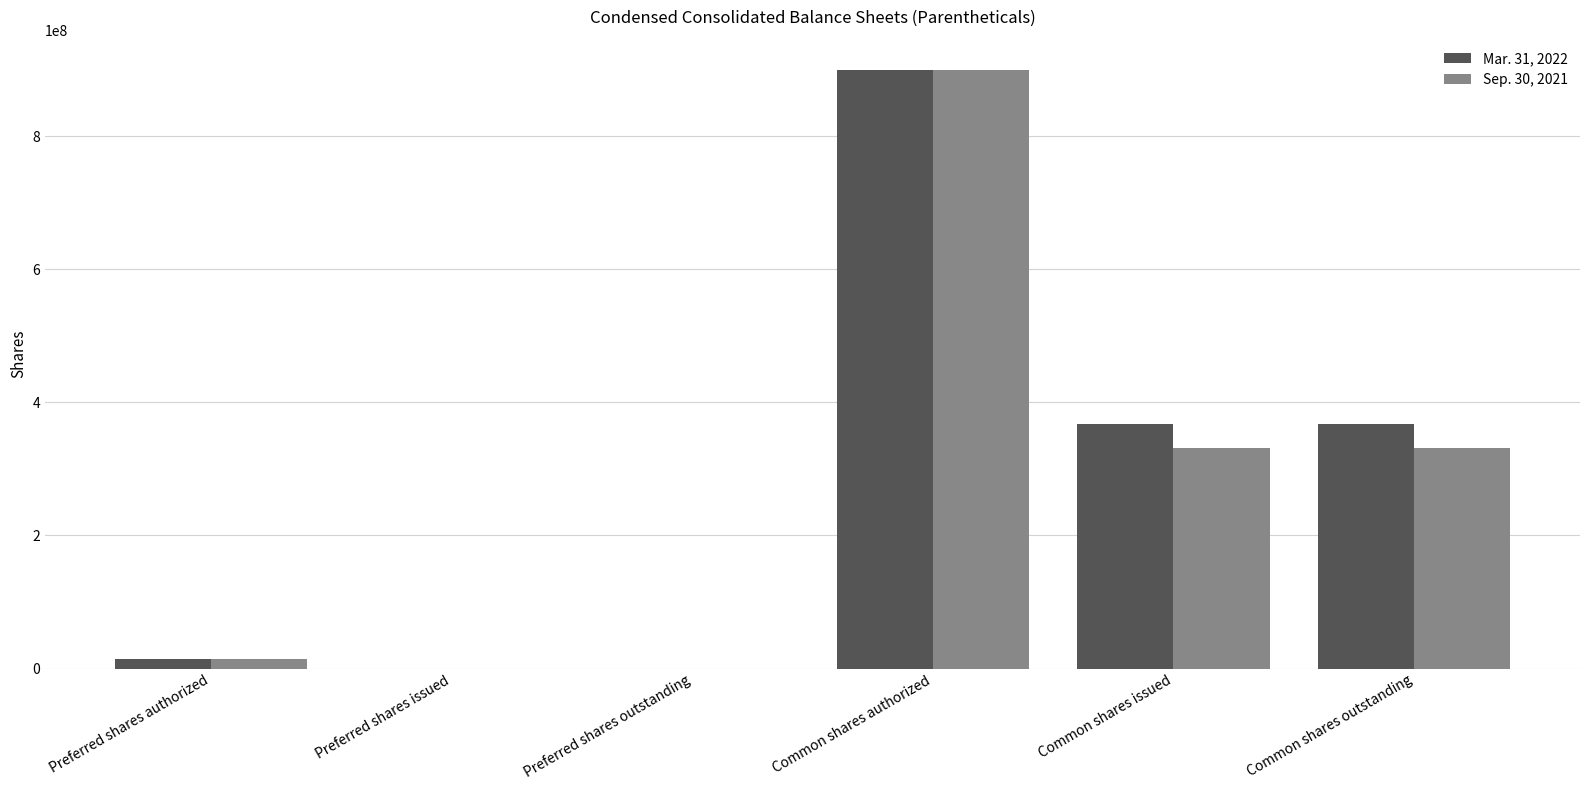

The value of Sep. 30, 2021 at Common shares outstanding is 332024371. True or false?

True